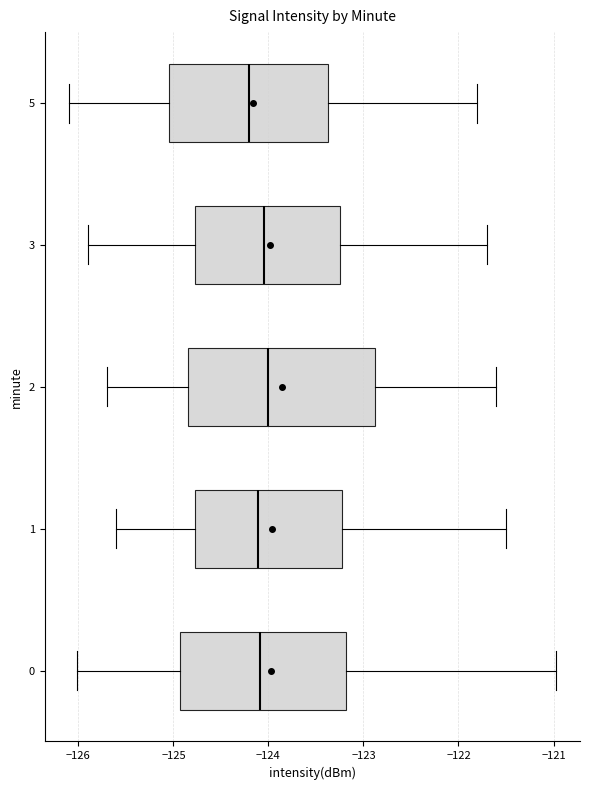

Reading bottom to top, transcribe this box plot: for each box, give where its median line is, the range the box spans, and where its two whiskers end, as read against the x-axis. The values are not printed on the chart, so give them approximately, as read against the axis.

0: median -124.1, box -124.9 to -123.2, whiskers -126.0 to -121.0
1: median -124.1, box -124.8 to -123.2, whiskers -125.6 to -121.5
2: median -124.0, box -124.8 to -122.9, whiskers -125.7 to -121.6
3: median -124.0, box -124.8 to -123.2, whiskers -125.9 to -121.7
5: median -124.2, box -125.0 to -123.4, whiskers -126.1 to -121.8